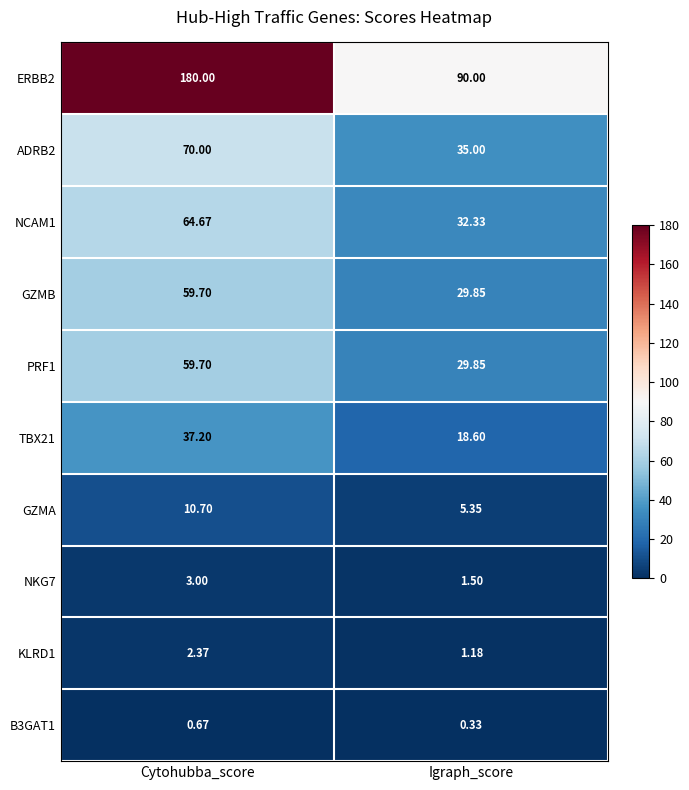

At which category does the chart reach its minimum across all series?

Igraph_score